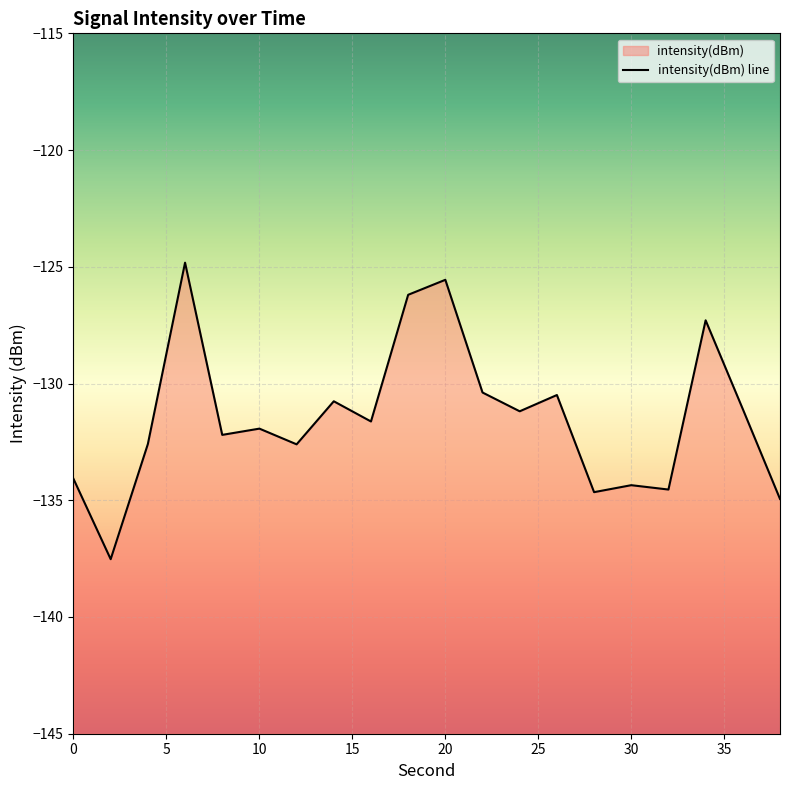

True or false: the data has more than 0 interior local peaks.

True